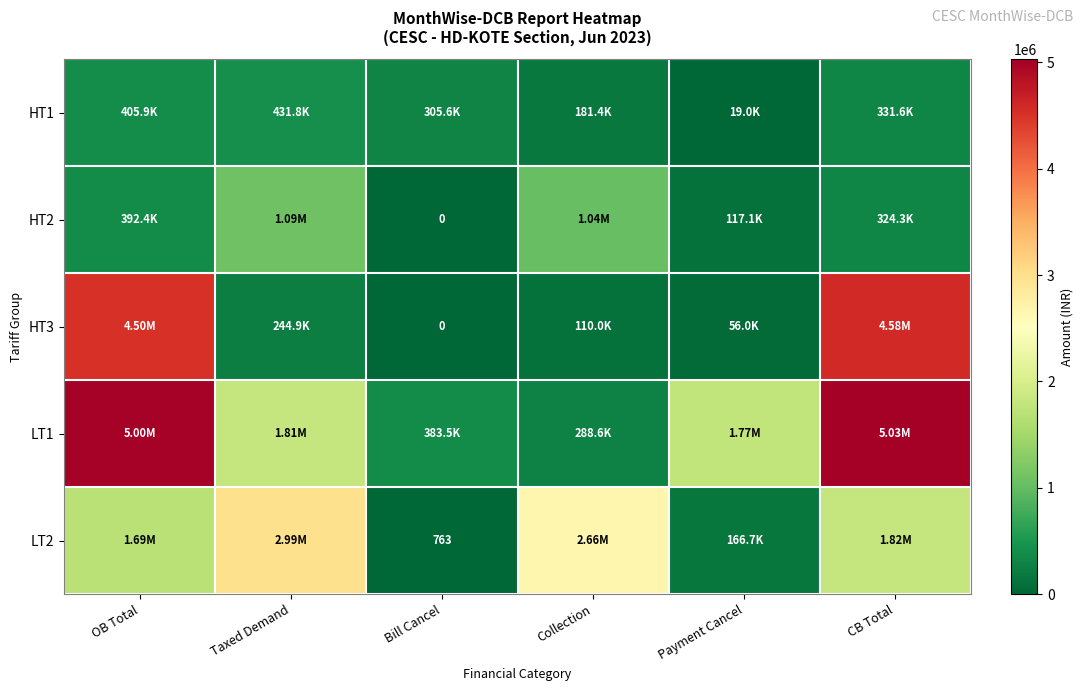

Which category has the highest value in the LT1 series?

CB Total